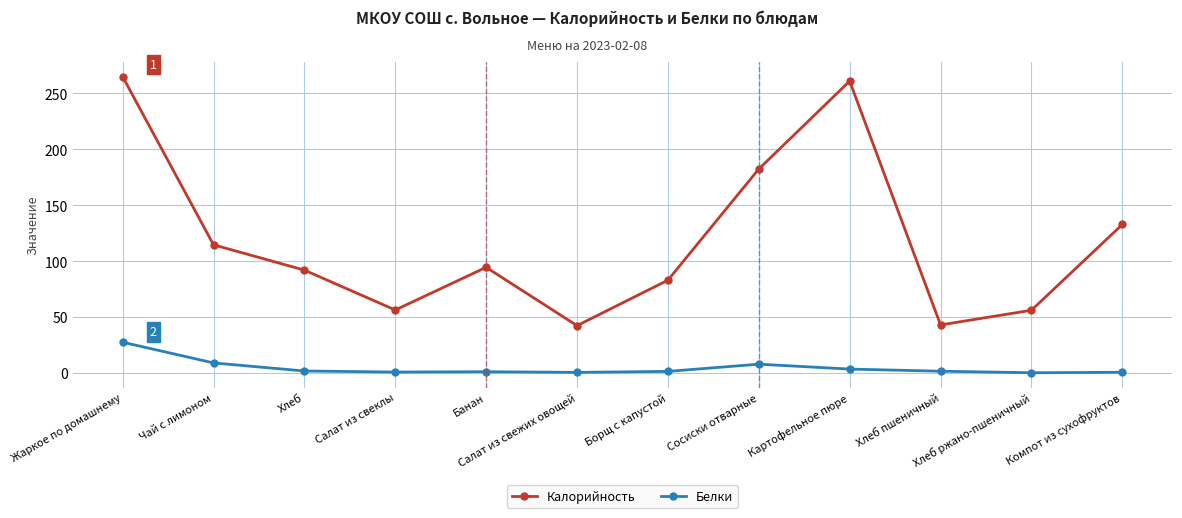

True or false: Калорийность and Белки intersect in this chart.

False